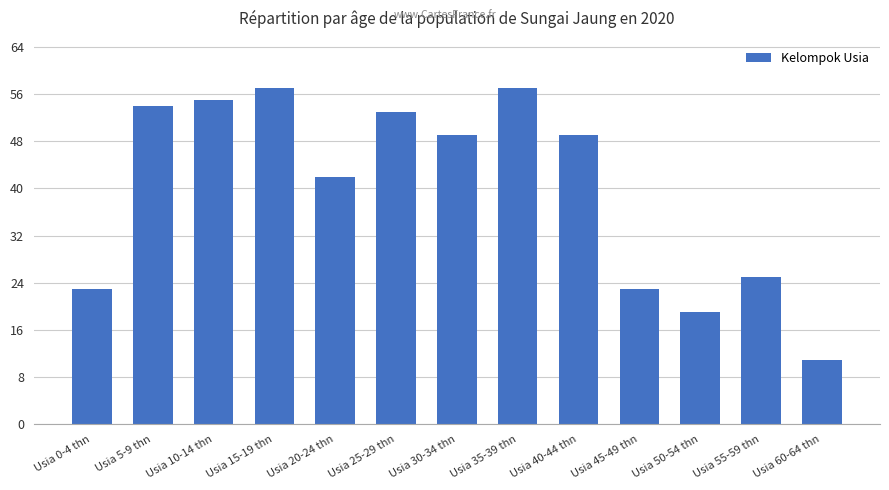

Approximately how many times larger is the value at Usia 15-19 thn compared to Usia 55-59 thn?

2.3